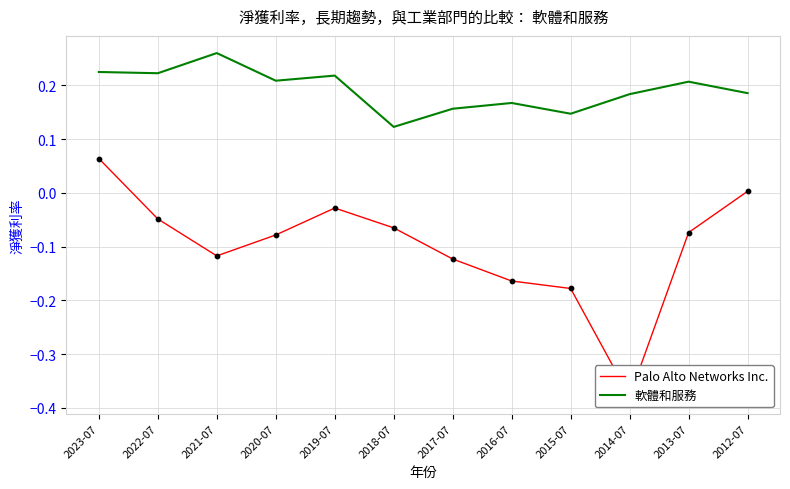

At which category is the sum across all series the highest?

2023-07